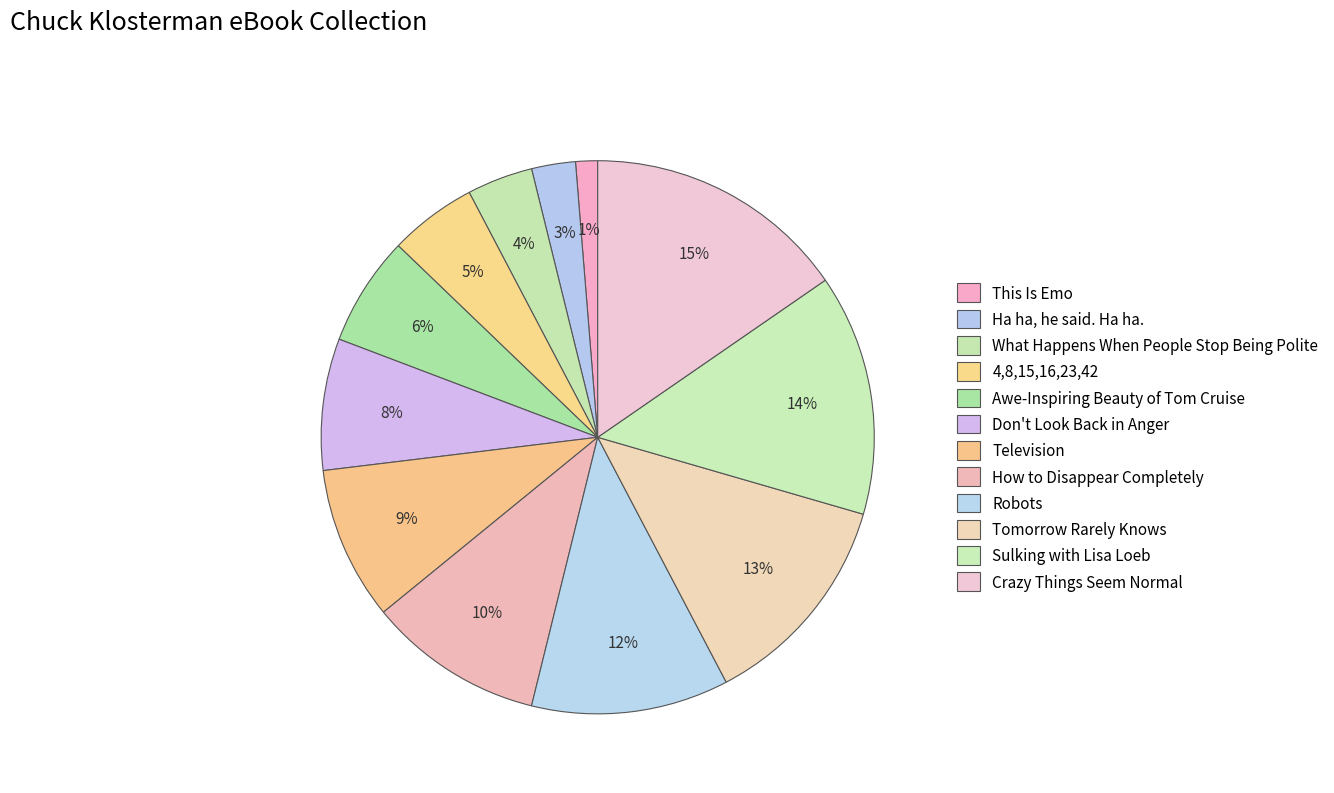

How many segments does this pie chart have?

12